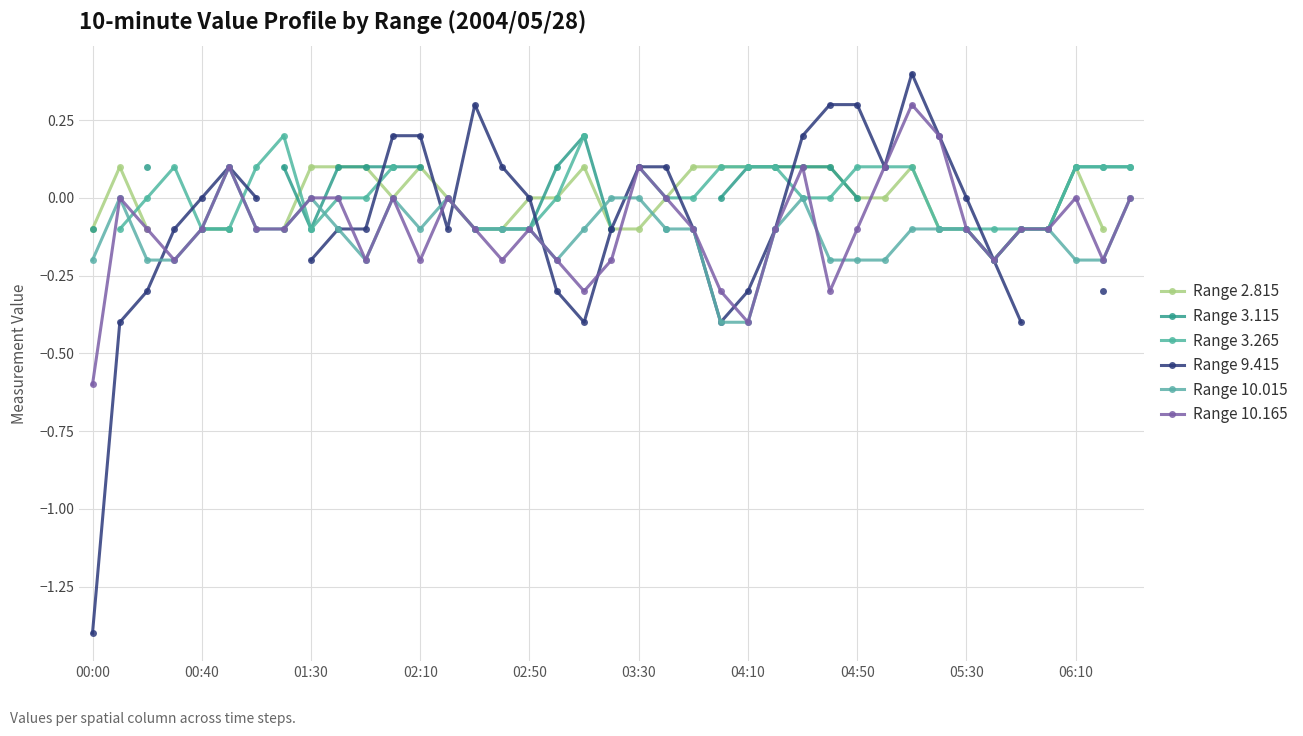

How many intersections are there between Range 10.015 and Range 2.815?

2